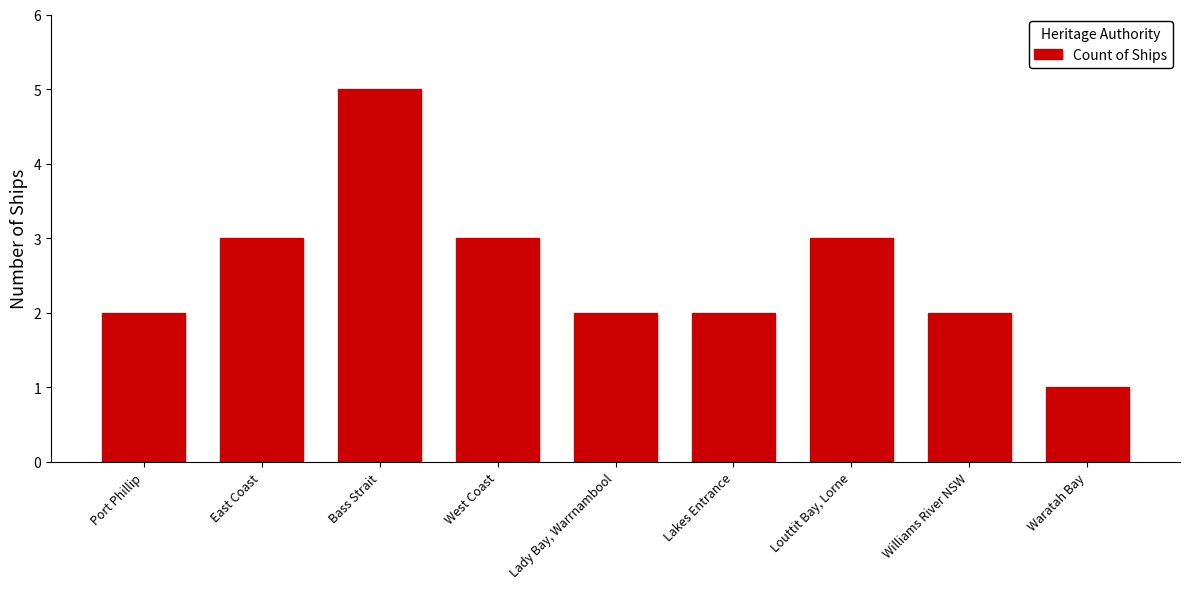

The chart shows a value of 2 at Lady Bay, Warrnambool. True or false?

True